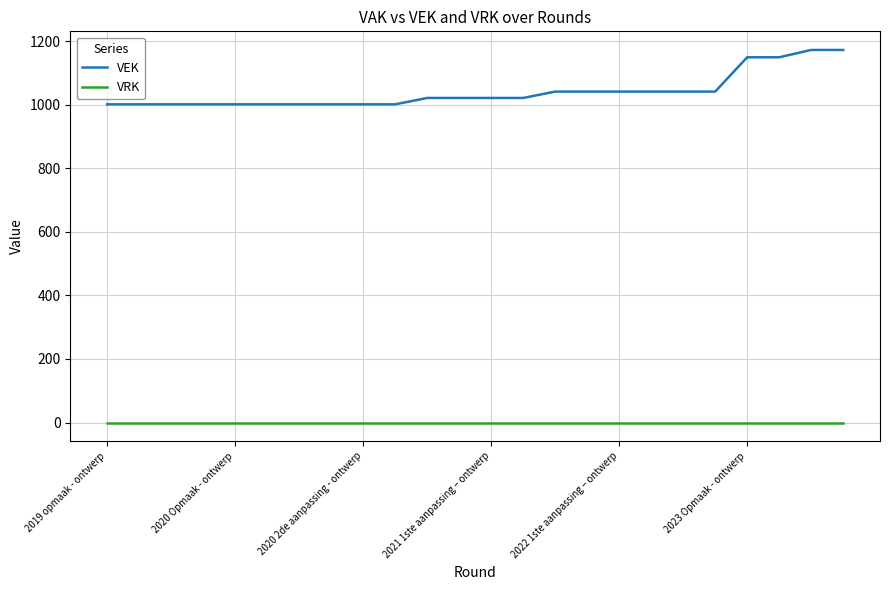

Reading left to right, transcribe all the data shown in this chart.

VEK: 1001	1001	1001	1001	1001	1001	1001	1001	1001	1001	1021	1021	1021	1021	1041	1041	1041	1041	1041	1041	1149	1149	1172	1172
VRK: 0	0	0	0	0	0	0	0	0	0	0	0	0	0	0	0	0	0	0	0	0	0	0	0